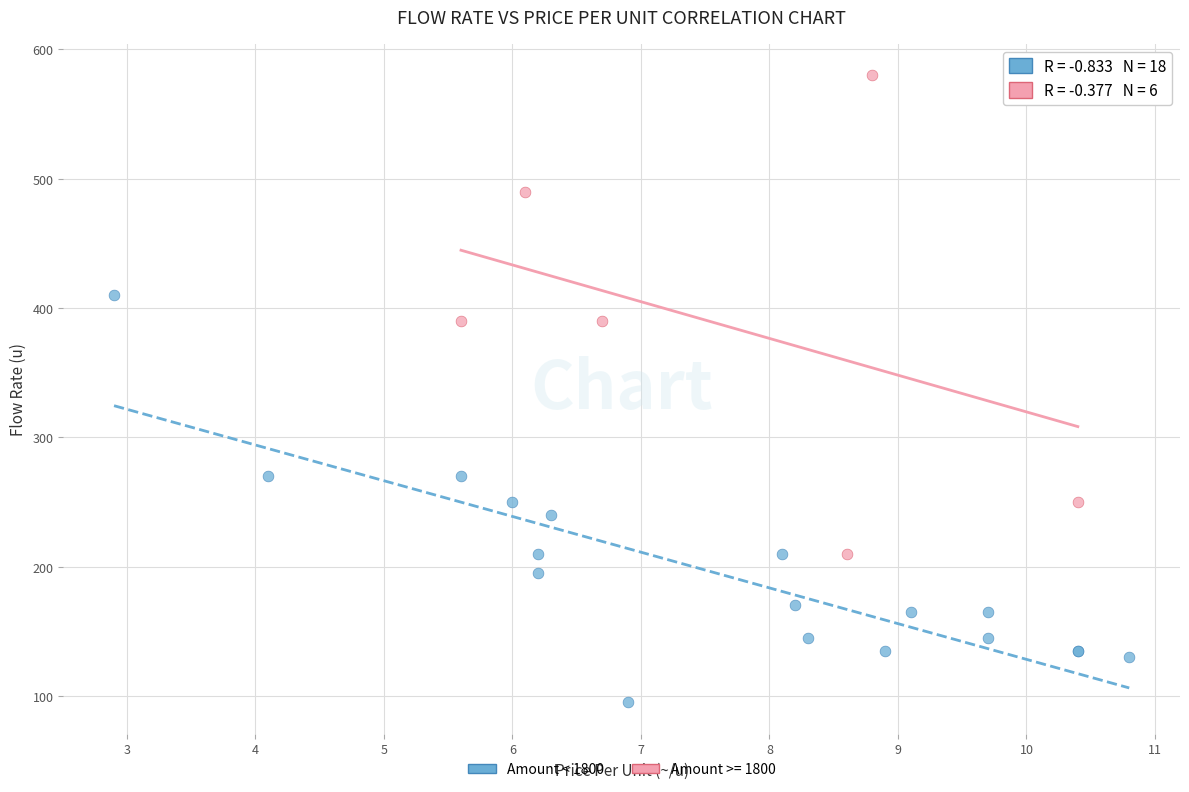

Which series reaches the maximum Y coordinate?

Amount >= 1800